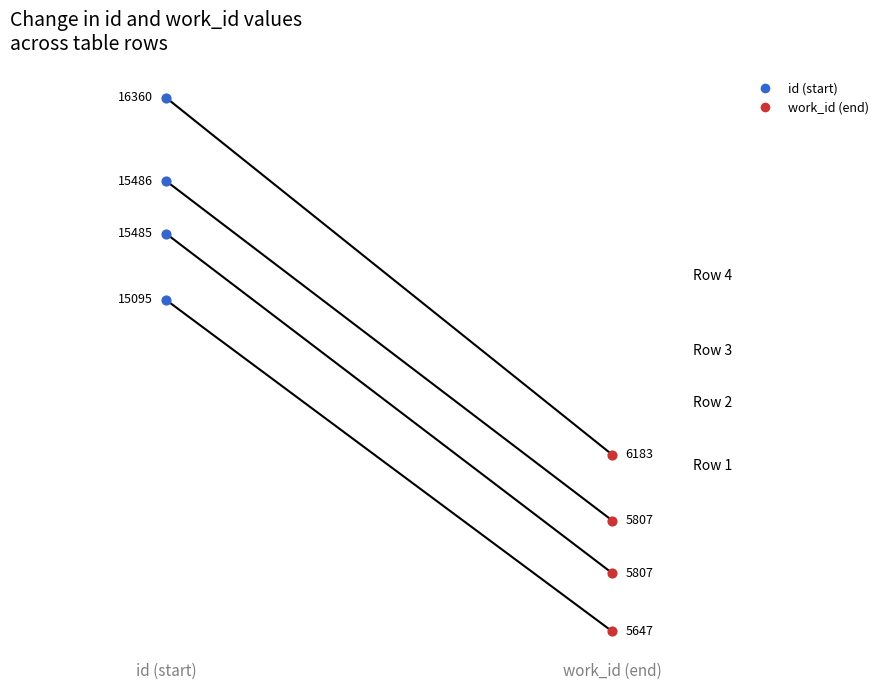

Approximately how many times larger is the value at work_id (end) compared to id (start)?

0.4